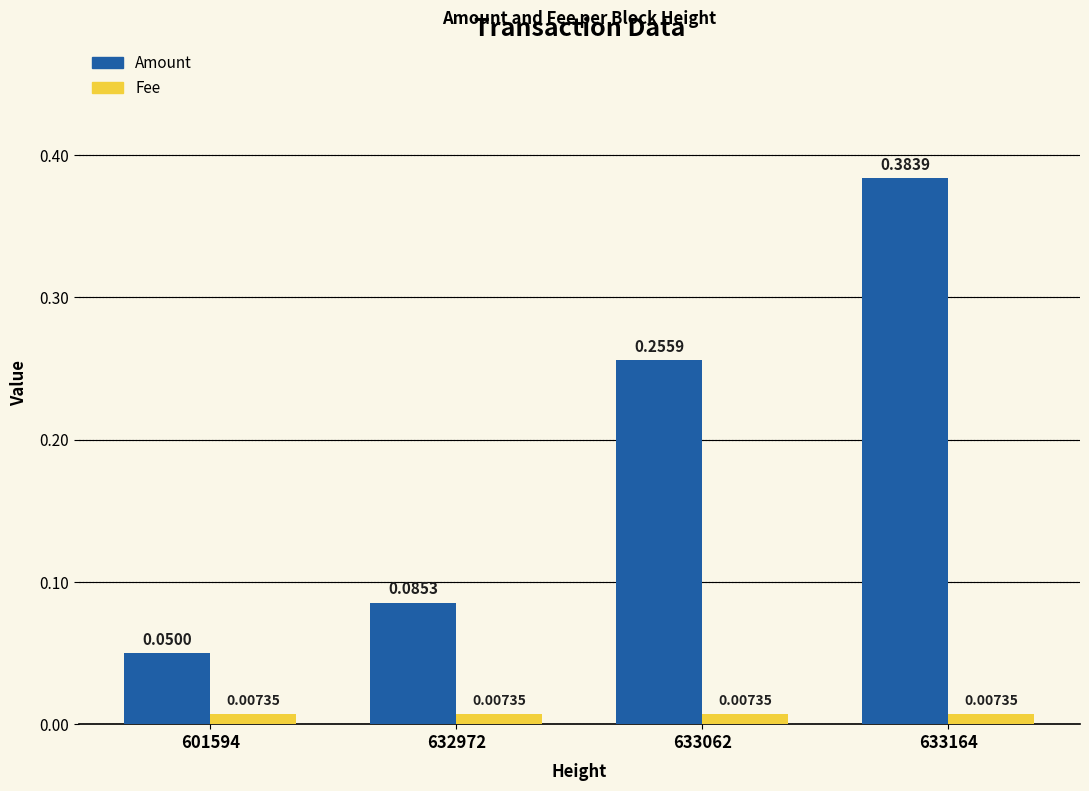

What are all the series names shown in the legend?

Amount, Fee